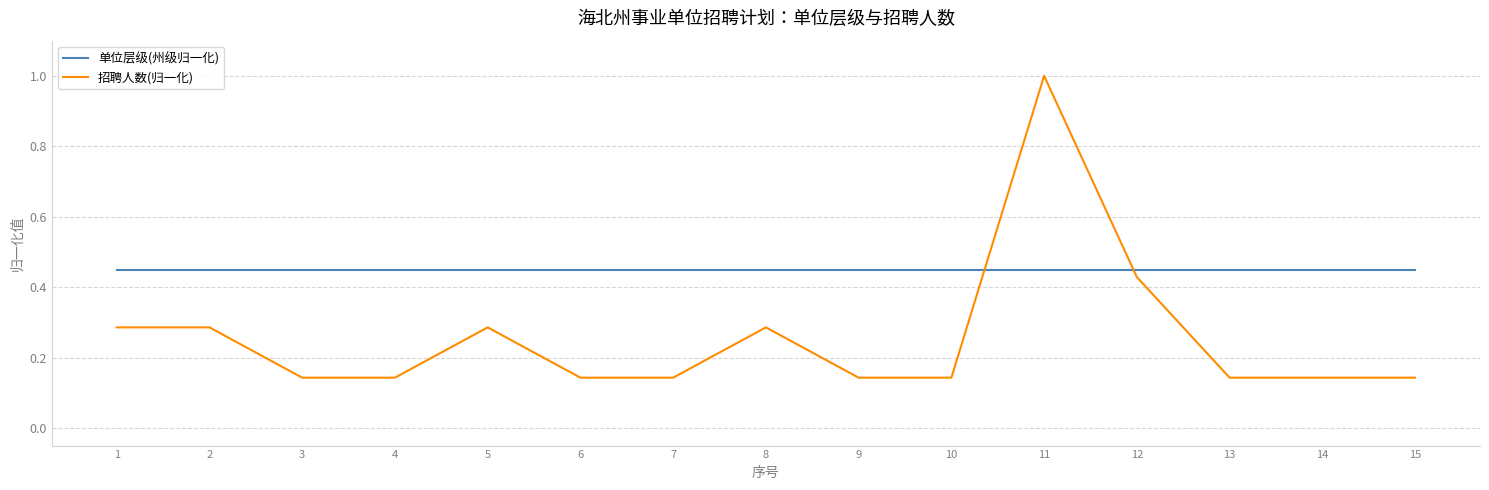

How many intersections are there between 招聘人数(归一化) and 单位层级(州级归一化)?

2